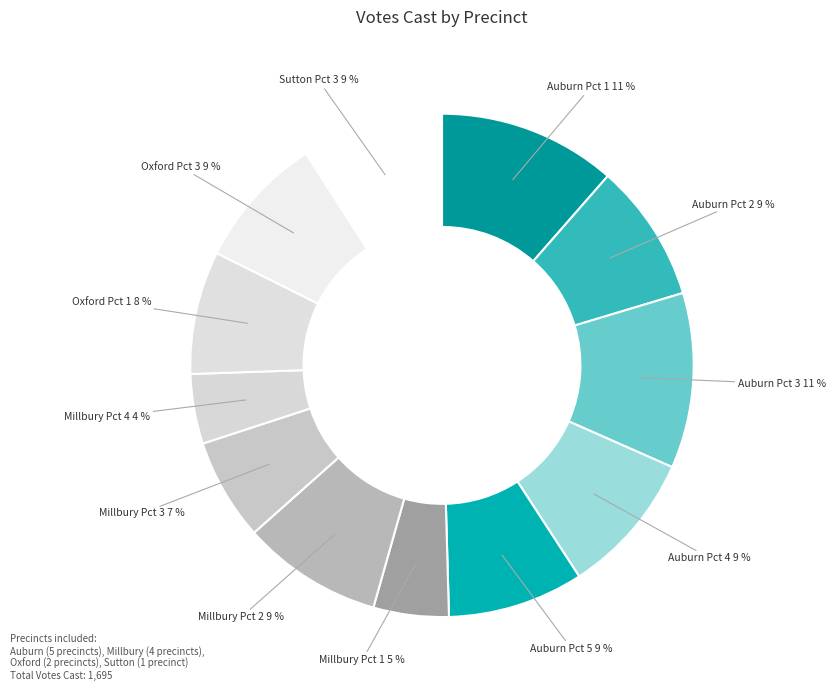

Does any single category account for the majority?

No